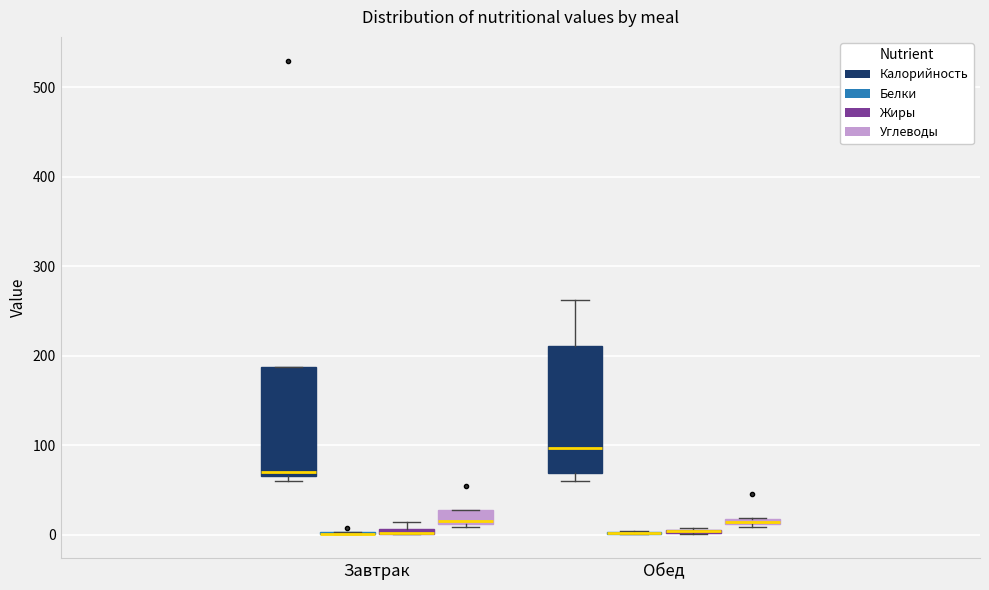

Where is the lower edge of the box for Завтрак (Жиры) on the y-axis? The values are not printed on the chart, so give them approximately, as read against the axis.

0